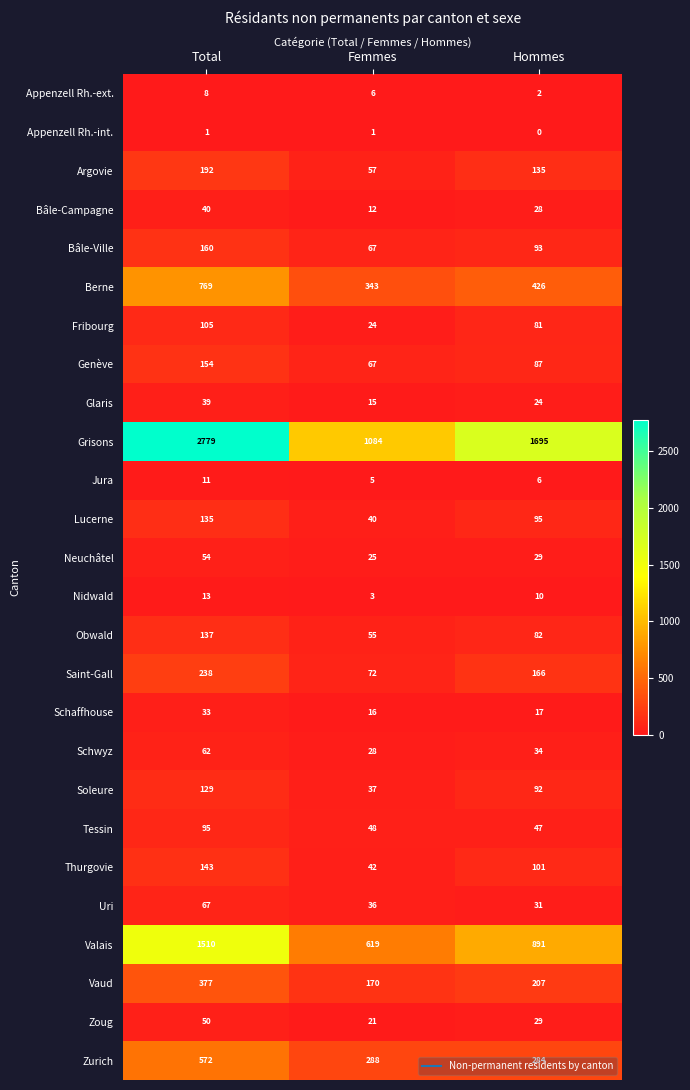

Where does the Genève series first go above 87?

Total